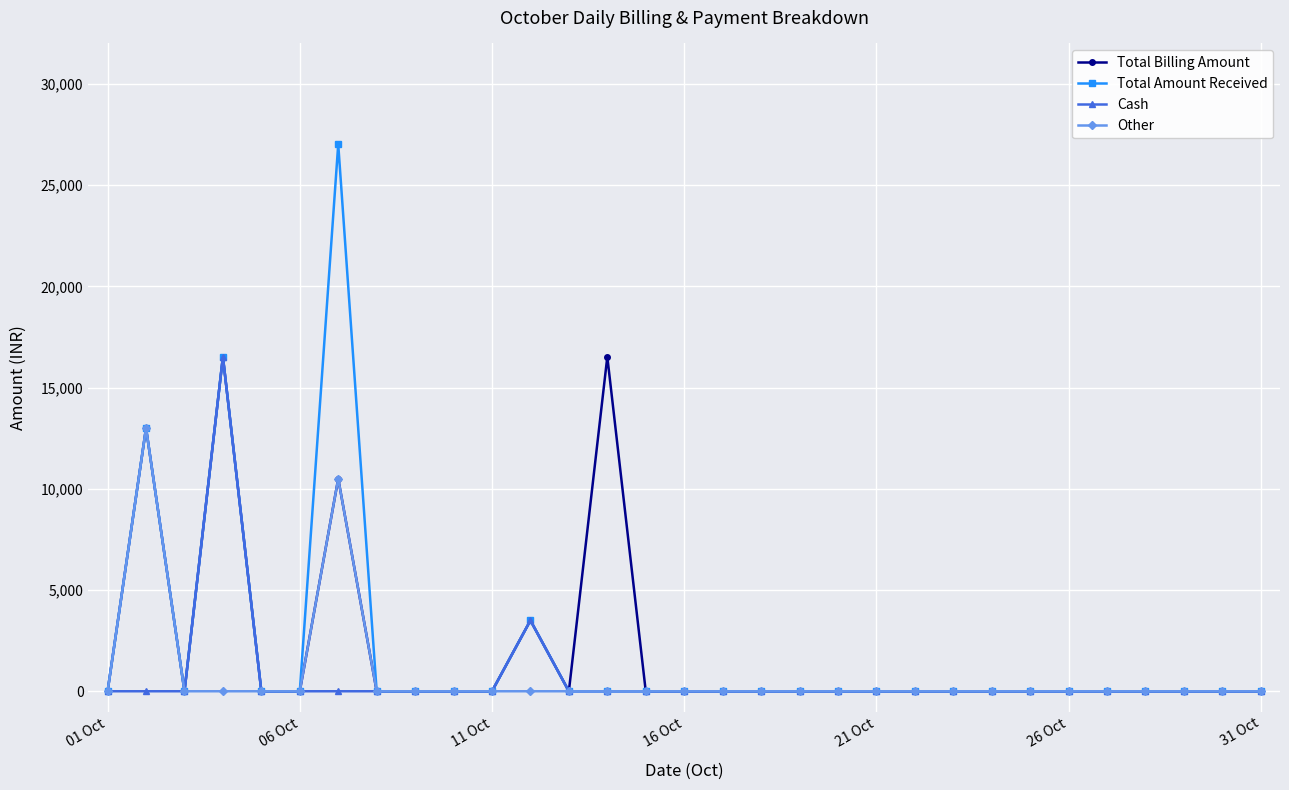

Which series has the widest spread of values?

Total Amount Received